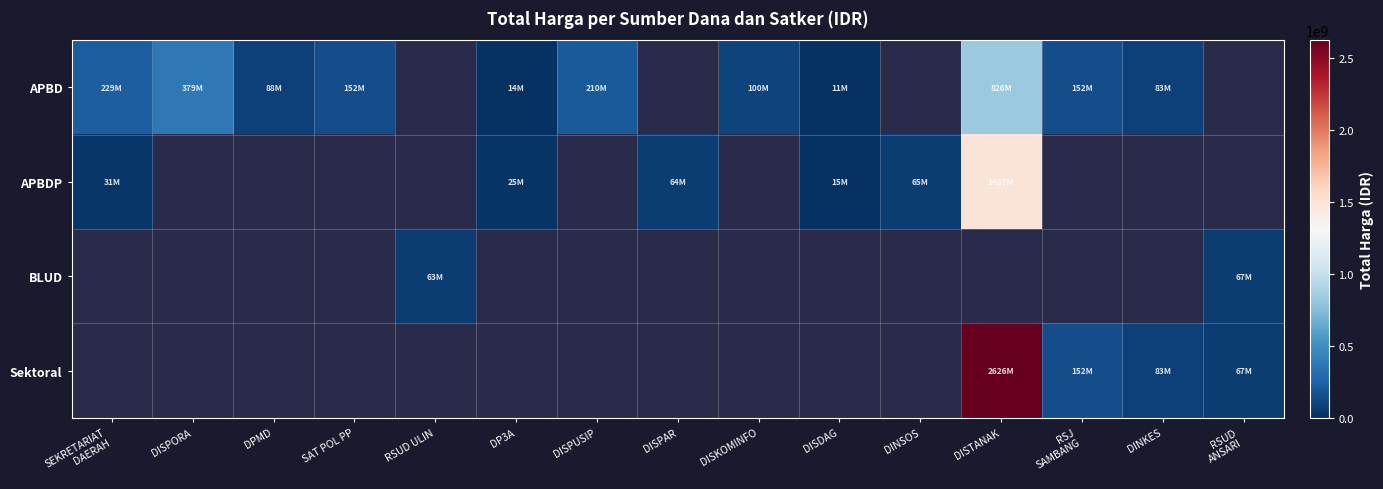

Between DISPUSIP and DP3A, which is larger?

DISPUSIP